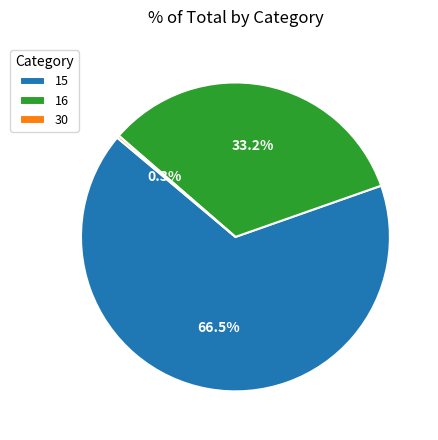

Which category has the biggest portion of the pie?

15